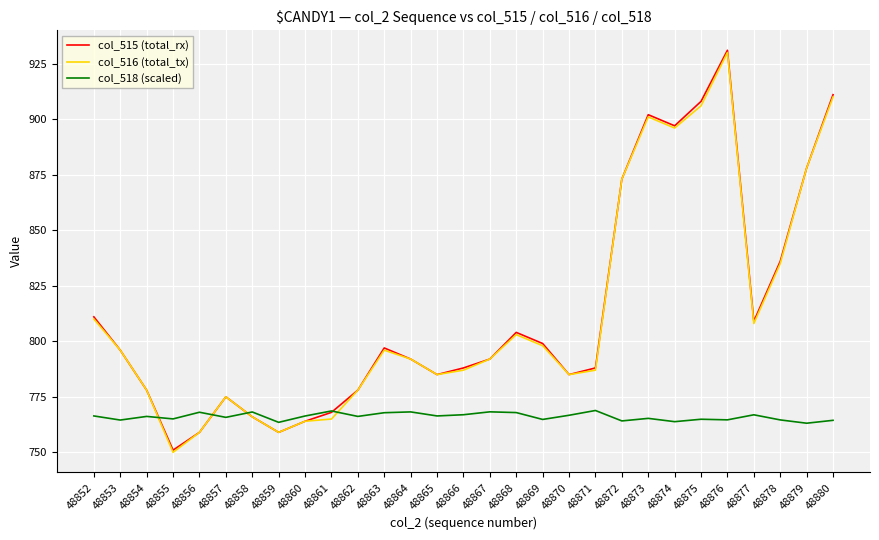

What is the highest value of the col_516 (total_tx) series?

930.0